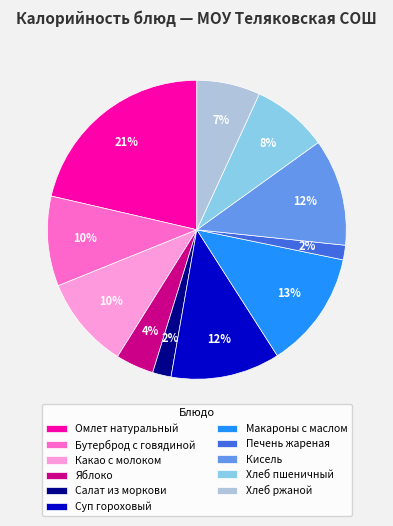

Is the sum of Хлеб ржаной and Макароны с маслом greater than half?

No